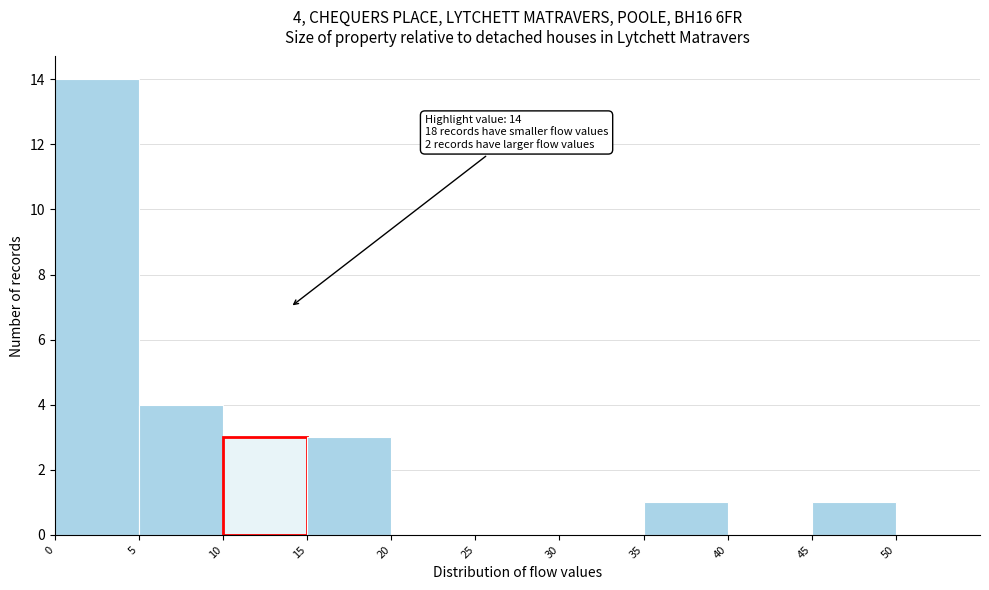

Which range on the x-axis has the tallest bar?

0 to 5